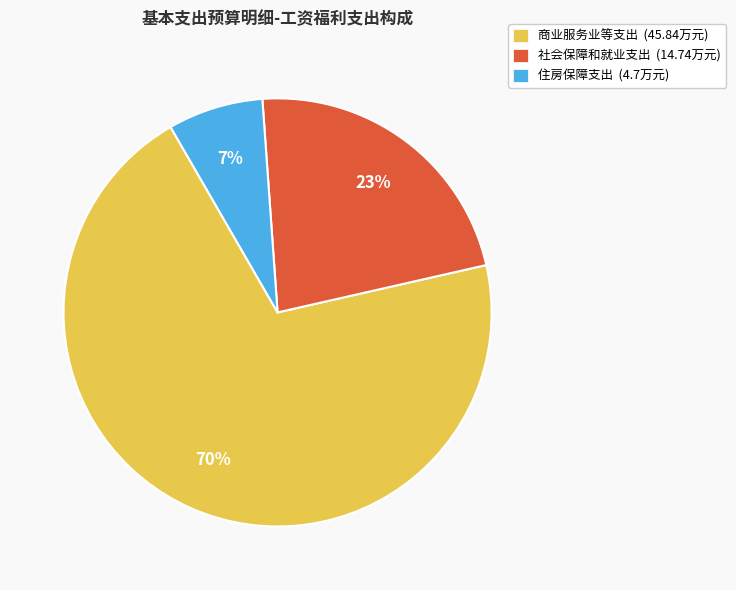

To the nearest percent, what is the difference between the largest and smallest slice percentages?

63%